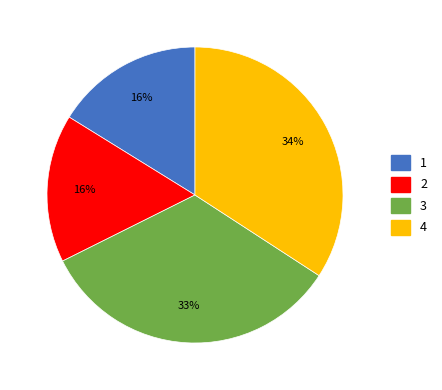

Does any single category account for the majority?

No